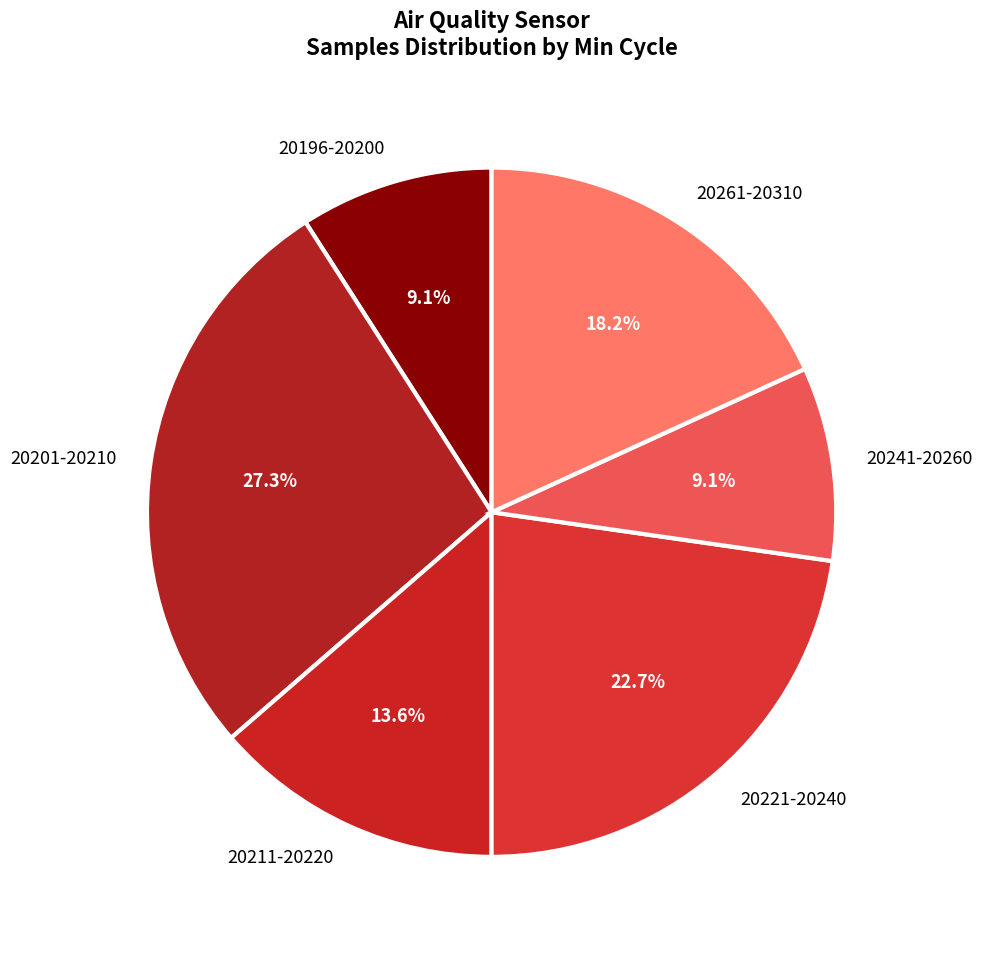

Which category has the biggest portion of the pie?

20201-20210